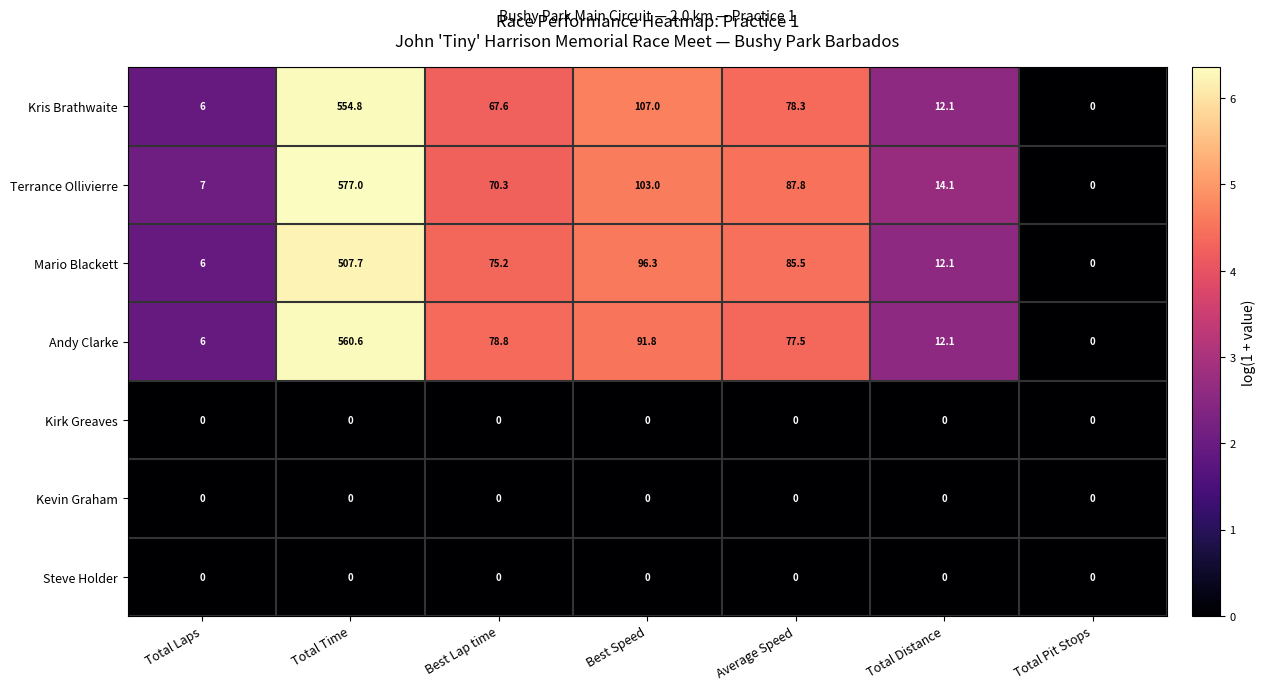

True or false: Mario Blackett has a value of 8.3 at Total Laps.

False